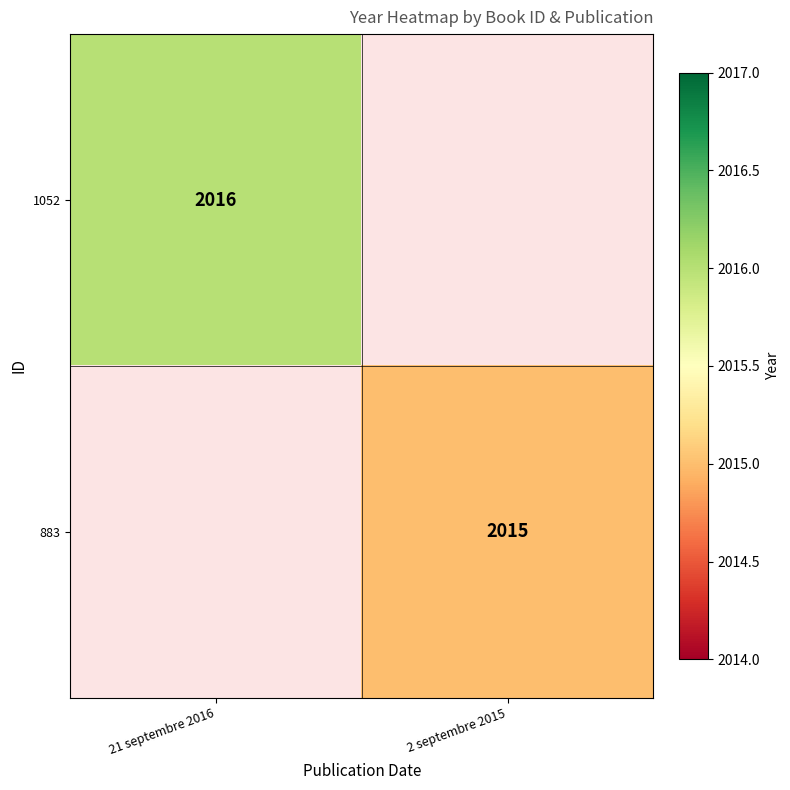

Is it true that 1052 equals 3322 at 21 septembre 2016?

False